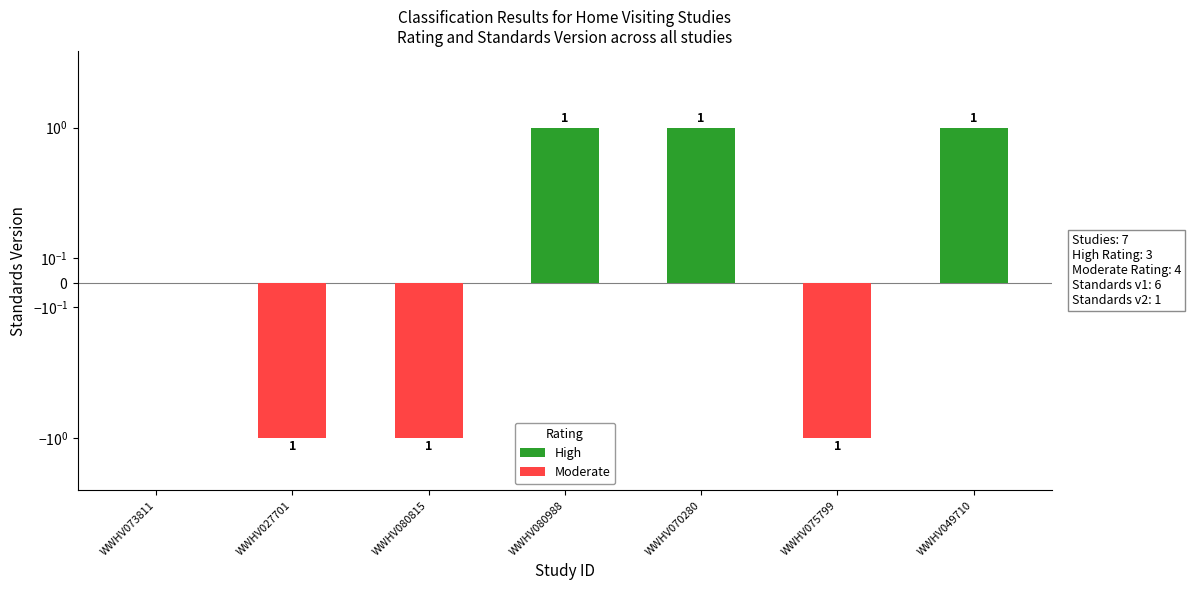

At which category is the sum across all series the highest?

WWHV080988